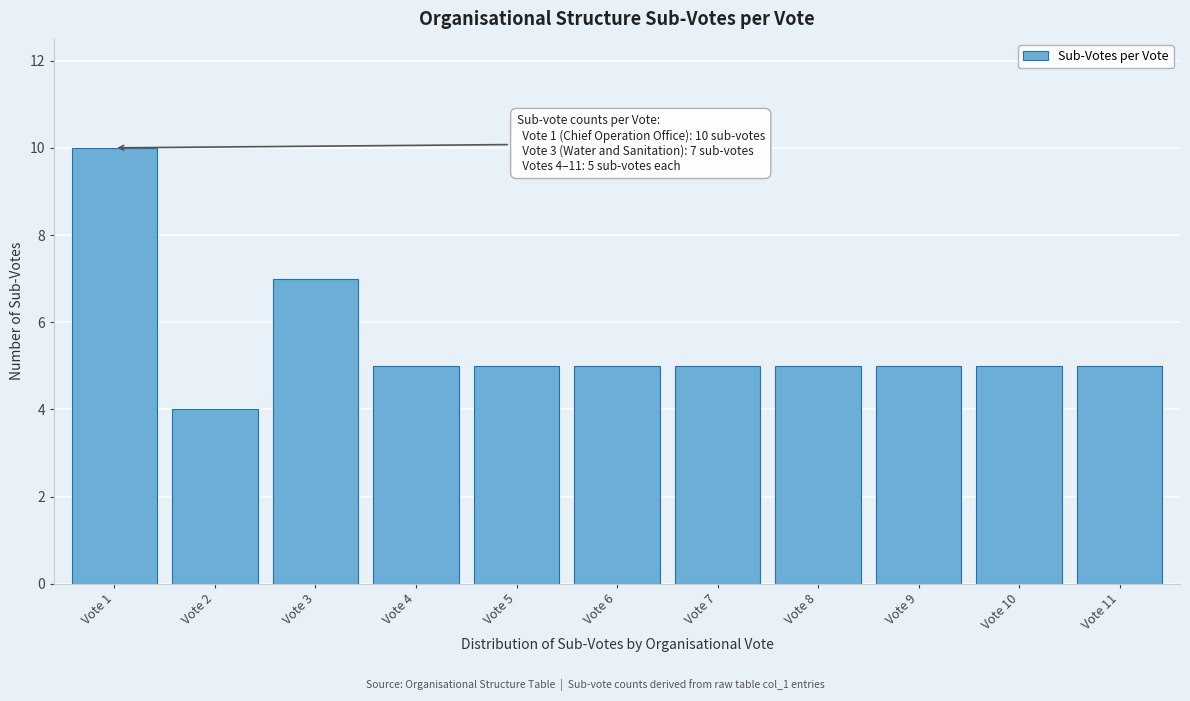

Reading right to left, transcribe all the data shown in this chart.

Vote 11=5	Vote 10=5	Vote 9=5	Vote 8=5	Vote 7=5	Vote 6=5	Vote 5=5	Vote 4=5	Vote 3=7	Vote 2=4	Vote 1=10